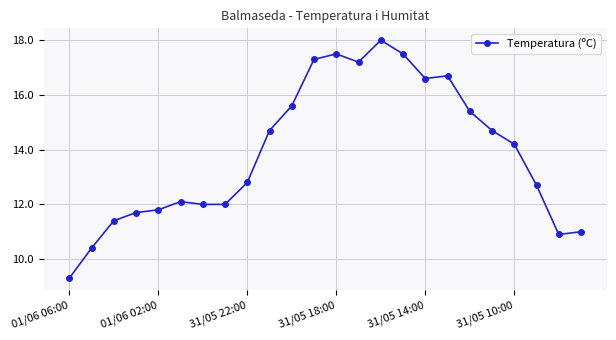

True or false: the data has more than 1 interior local peaks.

True